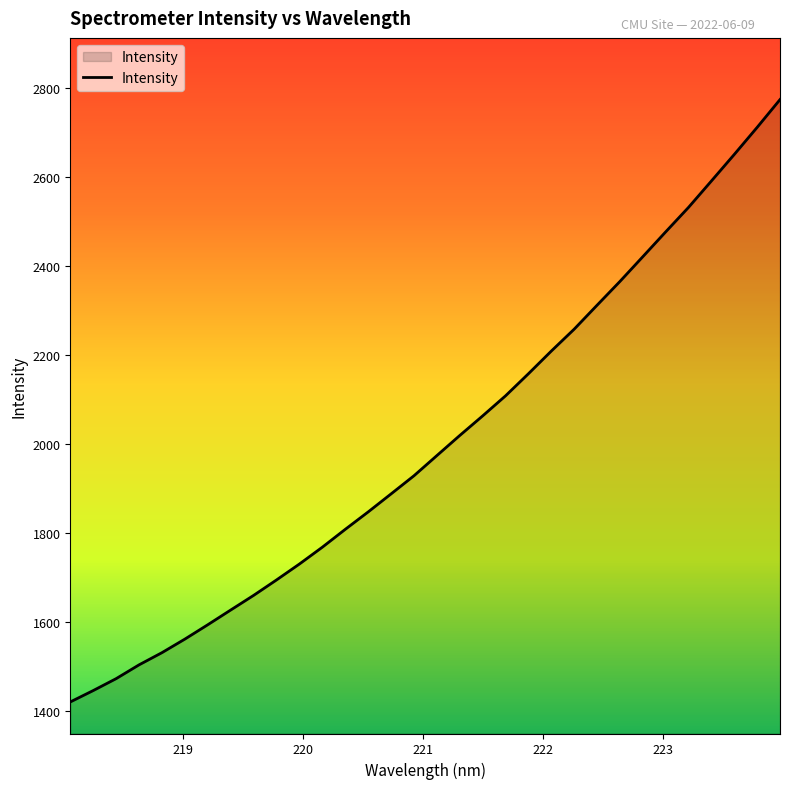

True or false: there are more than 1 points higher than both neighbors.

False